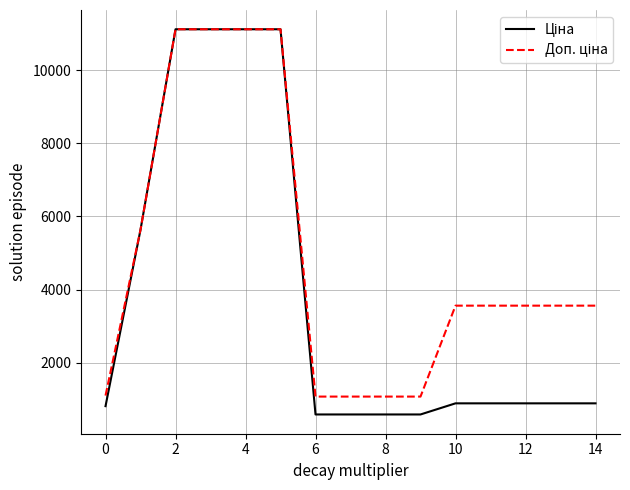

Which series has the largest total across all categories?

Доп. ціна